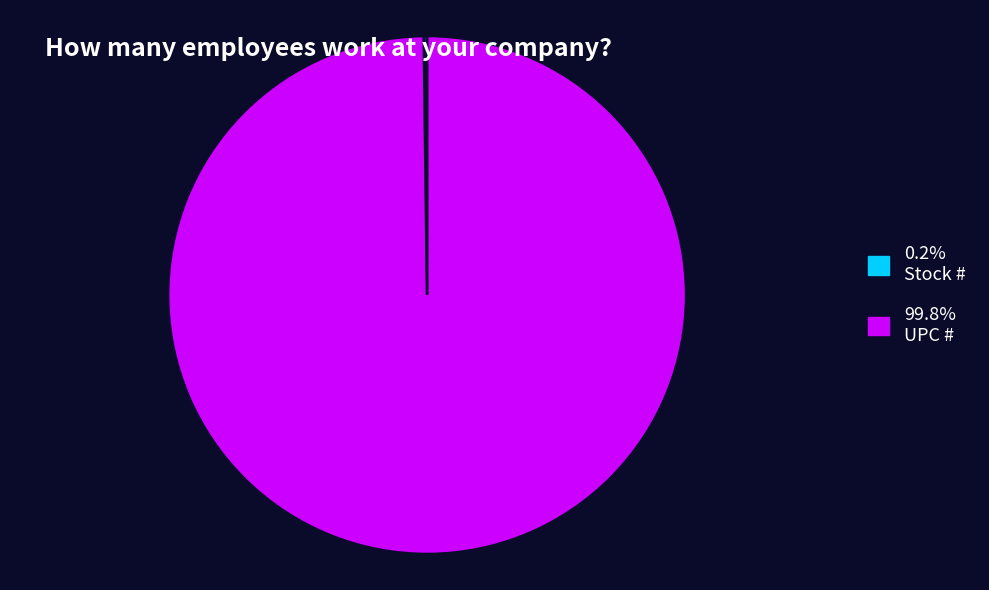

Is there any slice that represents more than half of the pie?

Yes